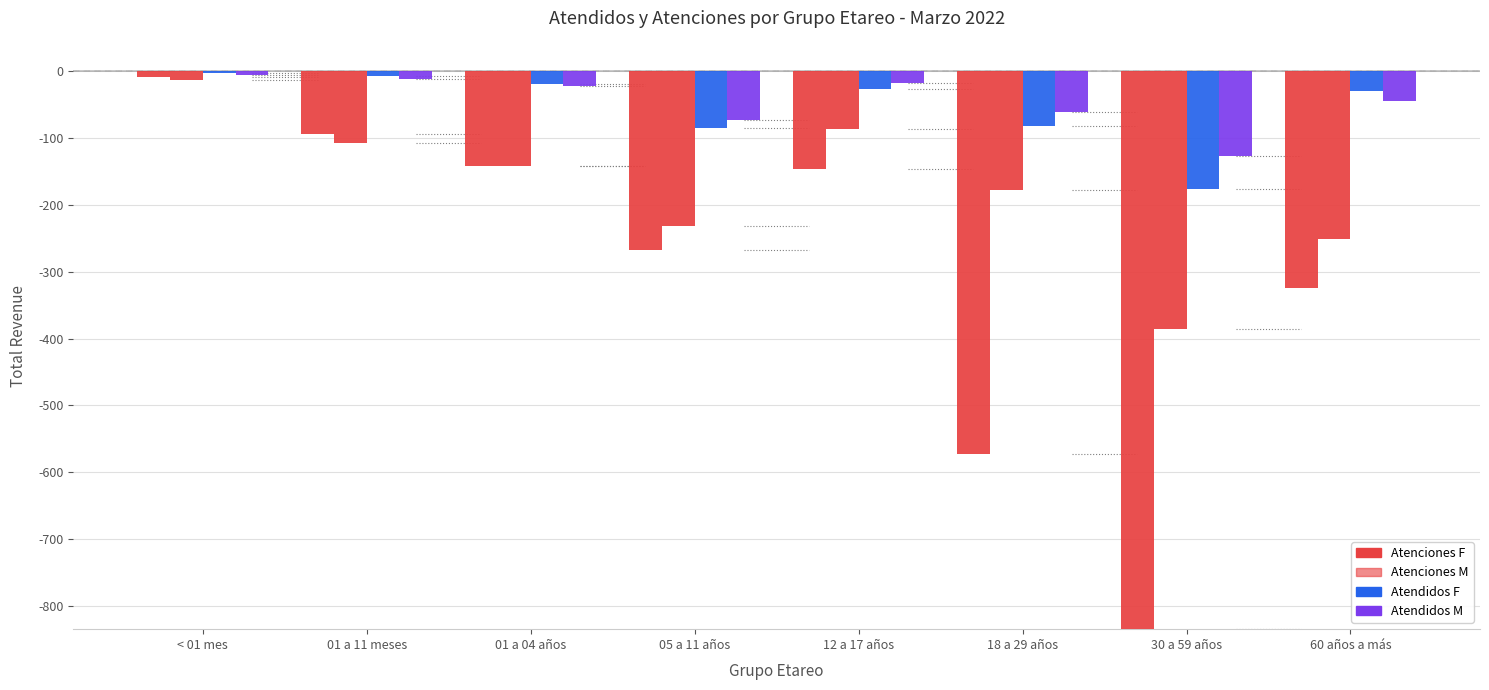

Reading left to right, list all the values displayed in this chart.

Atenciones F: < 01 mes=9	01 a 11 meses=94	01 a 04 años=142	05 a 11 años=268	12 a 17 años=146	18 a 29 años=573	30 a 59 años=835	60 años a más=325
Atenciones M: < 01 mes=13	01 a 11 meses=107	01 a 04 años=141	05 a 11 años=231	12 a 17 años=86	18 a 29 años=178	30 a 59 años=385	60 años a más=251
Atendidos F: < 01 mes=2	01 a 11 meses=7	01 a 04 años=19	05 a 11 años=85	12 a 17 años=26	18 a 29 años=82	30 a 59 años=176	60 años a más=29
Atendidos M: < 01 mes=5	01 a 11 meses=12	01 a 04 años=22	05 a 11 años=73	12 a 17 años=17	18 a 29 años=61	30 a 59 años=127	60 años a más=45